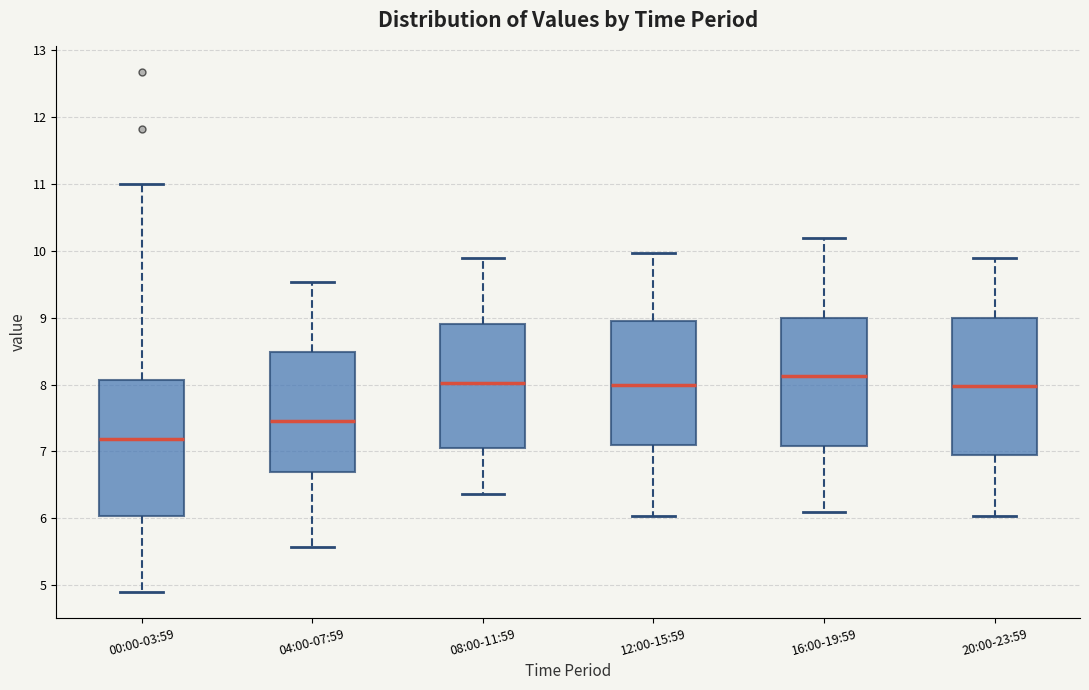

Reading left to right, read every box against the y-axis: the position of its median line, the range the box covers, and the ends of its whiskers. The values are not printed on the chart, so give them approximately, as read against the axis.

00:00-03:59: median 7.2, box 6.0 to 8.1, whiskers 4.9 to 11.0
04:00-07:59: median 7.5, box 6.7 to 8.5, whiskers 5.6 to 9.5
08:00-11:59: median 8.0, box 7.1 to 8.9, whiskers 6.4 to 9.9
12:00-15:59: median 8.0, box 7.1 to 9.0, whiskers 6.0 to 10.0
16:00-19:59: median 8.1, box 7.1 to 9.0, whiskers 6.1 to 10.2
20:00-23:59: median 8.0, box 7.0 to 9.0, whiskers 6.0 to 9.9